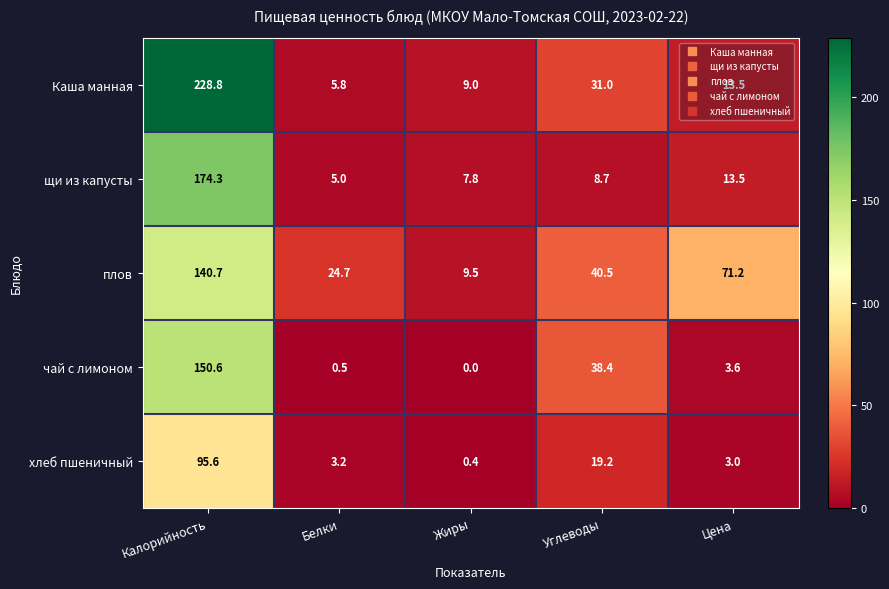

Which series has the largest total across all categories?

Каша манная